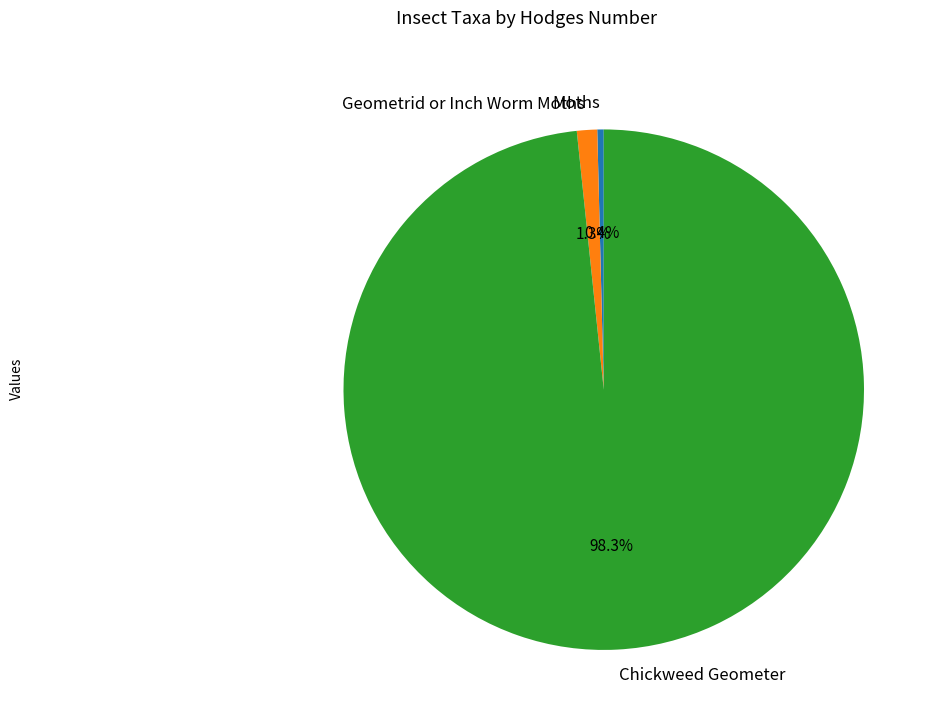

Rank the categories by value from lowest to highest.

Moths, Geometrid or Inch Worm Moths, Chickweed Geometer